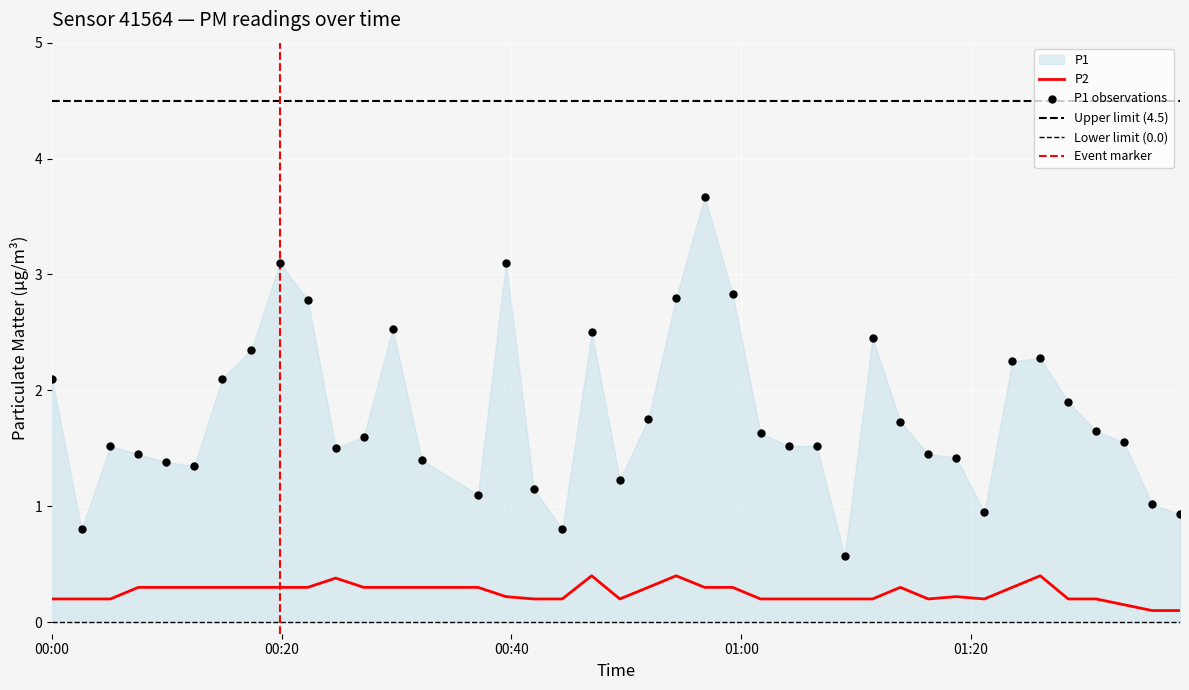

What is the highest value of the P2 series?

0.4